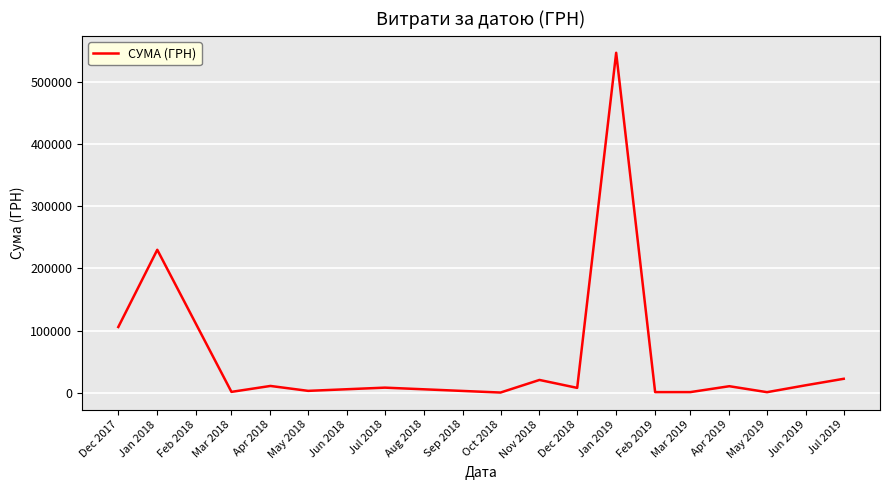

How many interior local valleys (lower than both neighbors) does the data have?

6